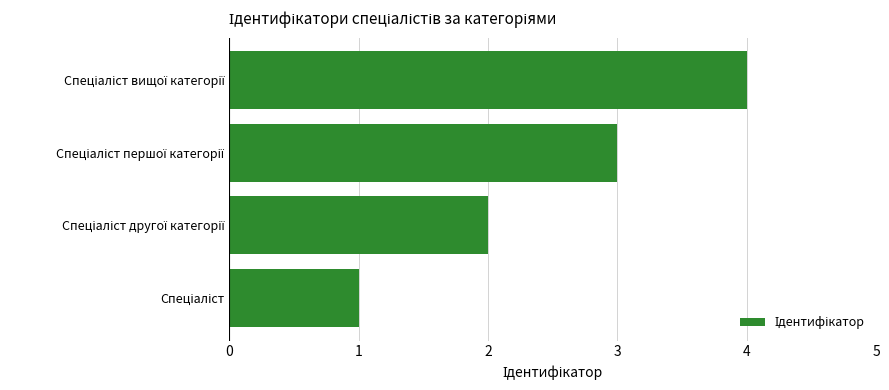

What is the difference between the maximum and minimum values?

3